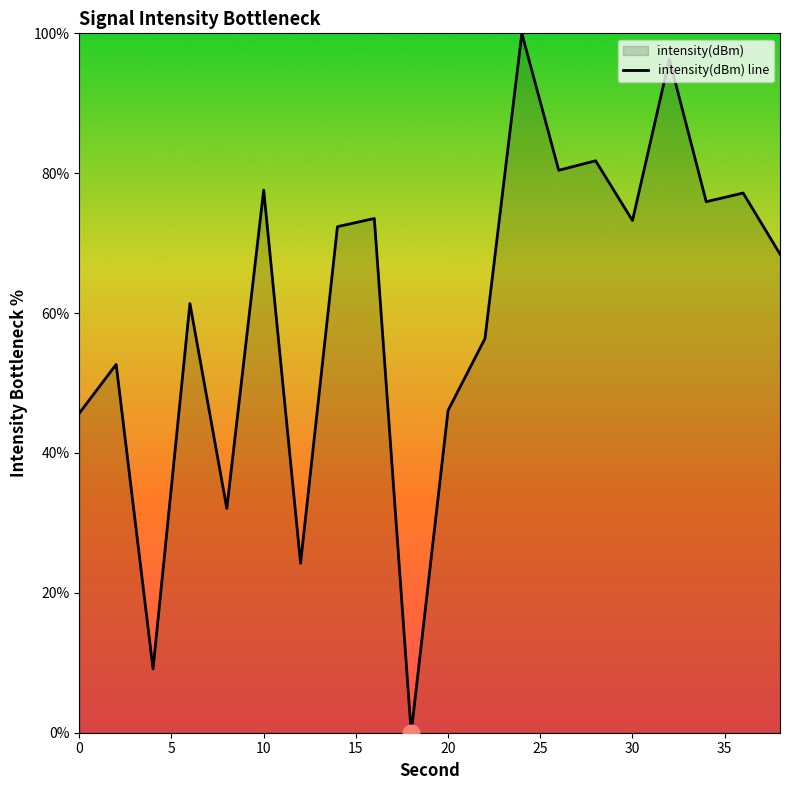

Reading right to left, transcribe all the data shown in this chart.

68.4	77.2	75.9	96.3	73.2	81.8	80.4	100.0	56.3	46.1	0.0	73.5	72.4	24.2	77.6	32.1	61.4	9.1	52.7	45.7